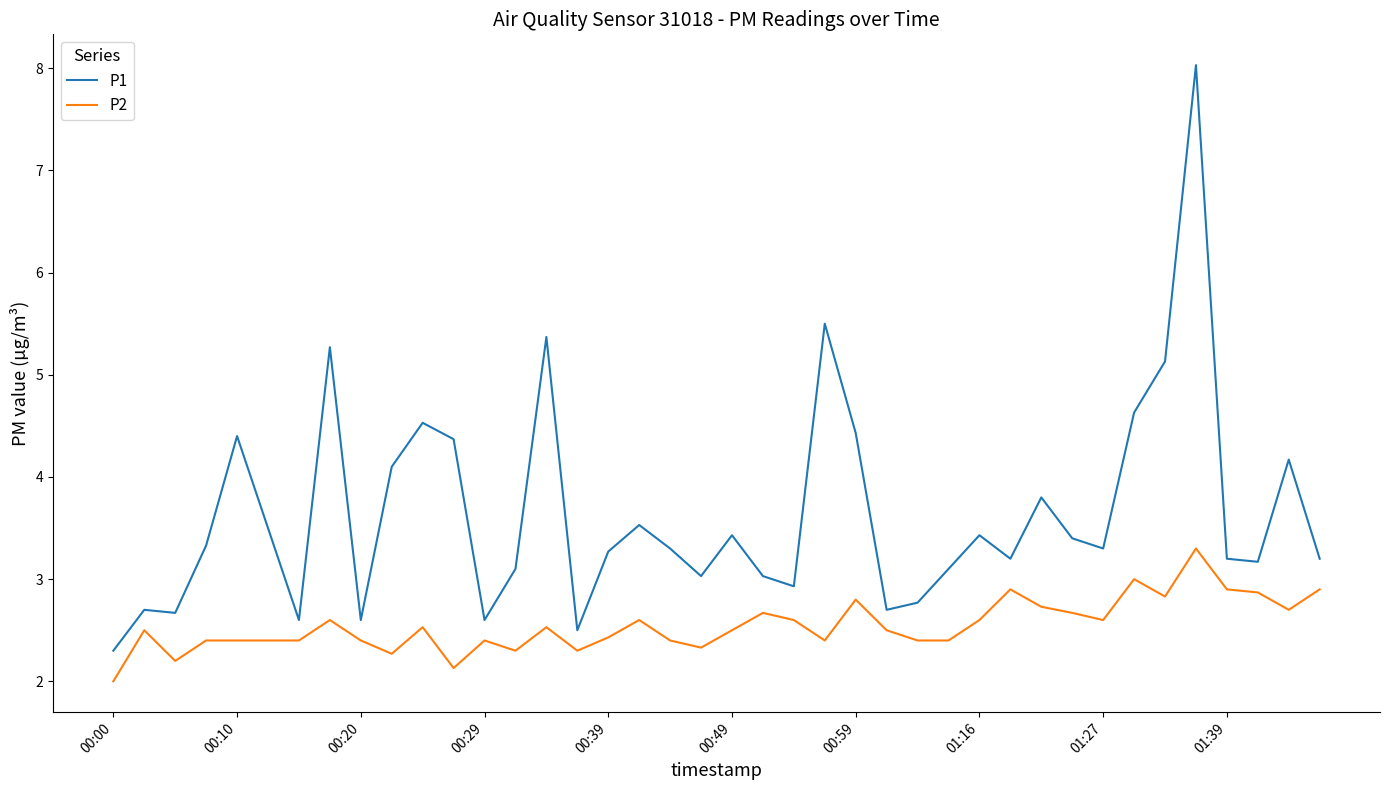

Which series has the largest range (max minus min)?

P1